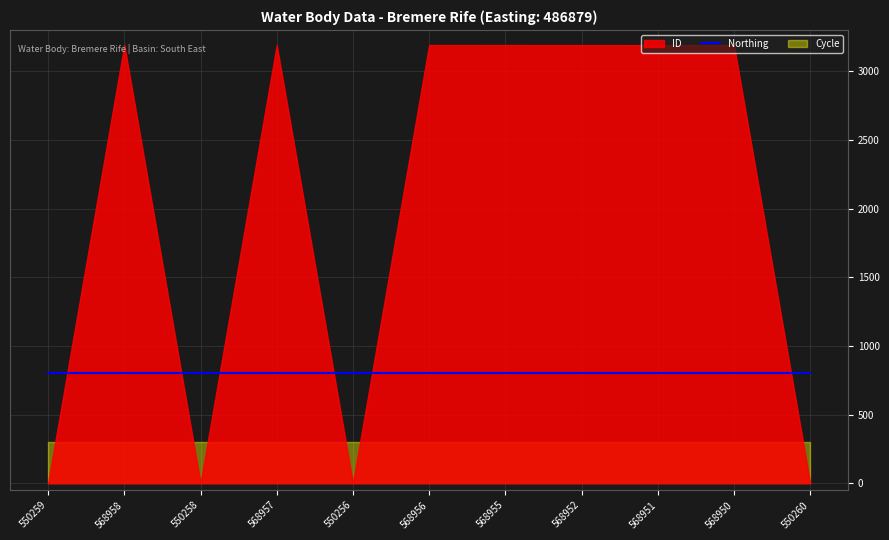

True or false: Northing and Cycle cross at least once.

False